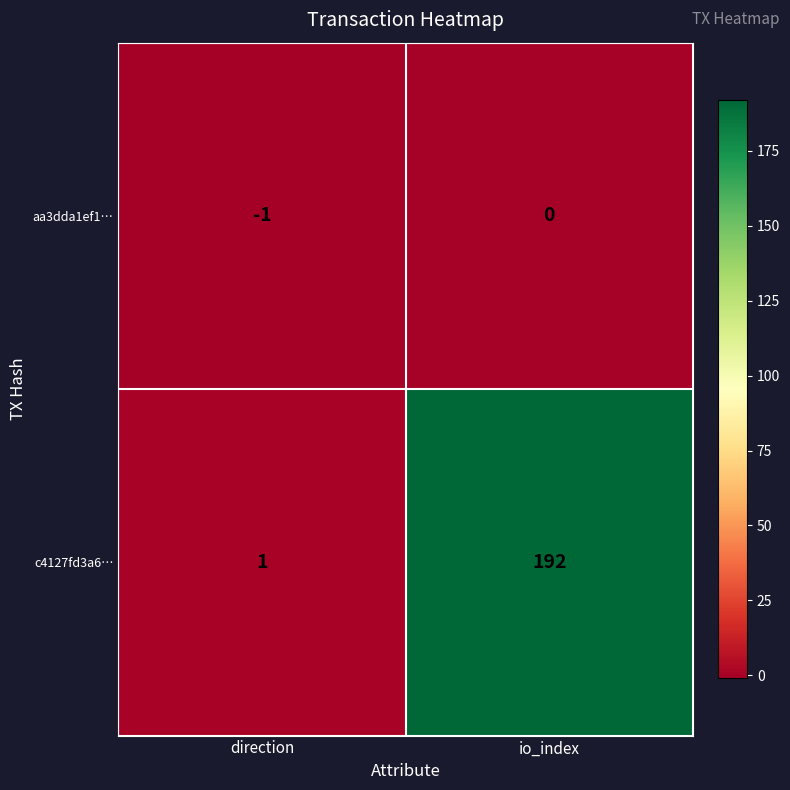

How many categories are shown in the chart?

2